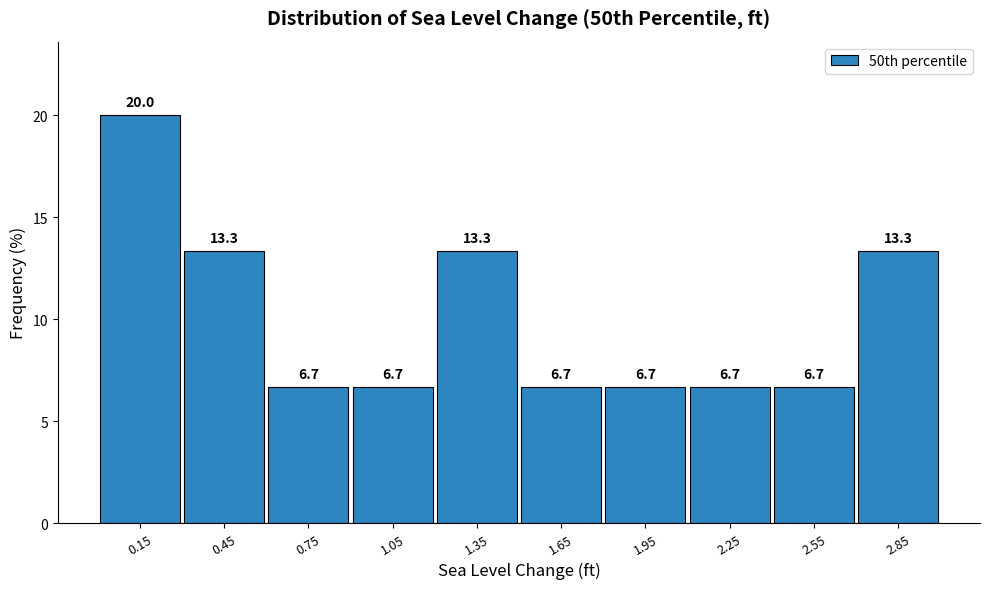

Reading left to right, list every bar in this chart as the range it spans on the x-axis followed by its height.

0.0 to 0.3: 20.0
0.3 to 0.6: 13.3
0.6 to 0.9: 6.7
0.9 to 1.2: 6.7
1.2 to 1.5: 13.3
1.5 to 1.8: 6.7
1.8 to 2.1: 6.7
2.1 to 2.4: 6.7
2.4 to 2.7: 6.7
2.7 to 3.0: 13.3